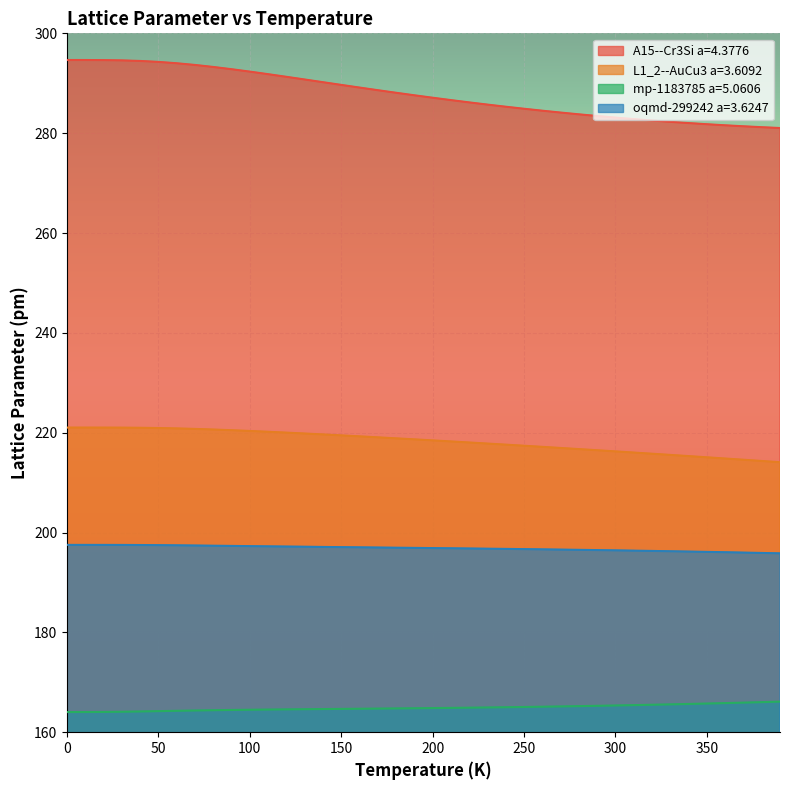

Is it true that L1_2--AuCu3 a=3.6092 equals 81.9 at 250?

False